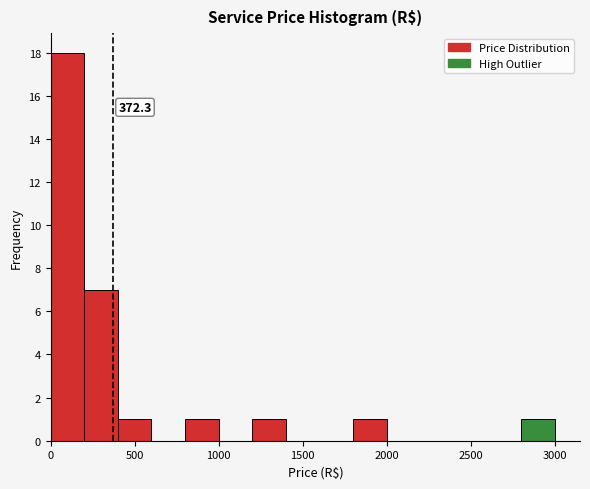

Over which range of the x-axis is the bar tallest?

0 to 200